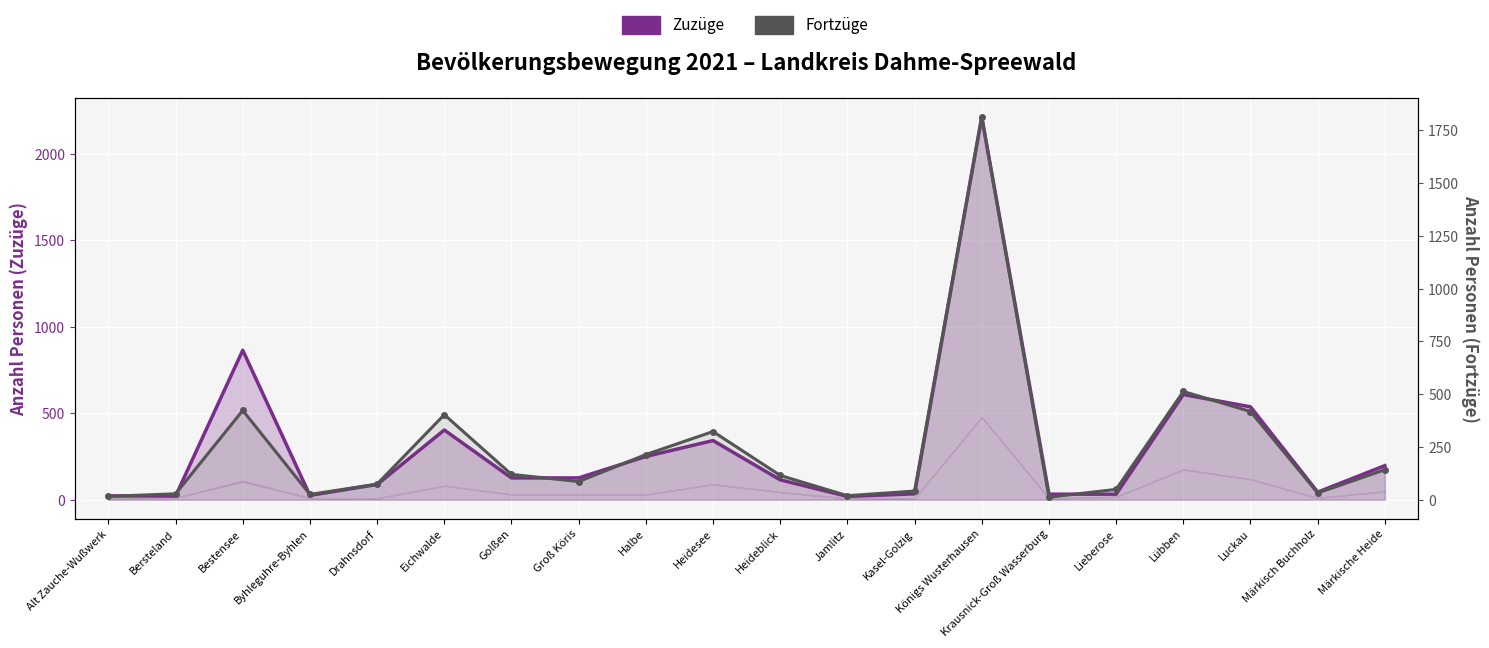

At which label does Fortzüge first exceed 115?

Bestensee